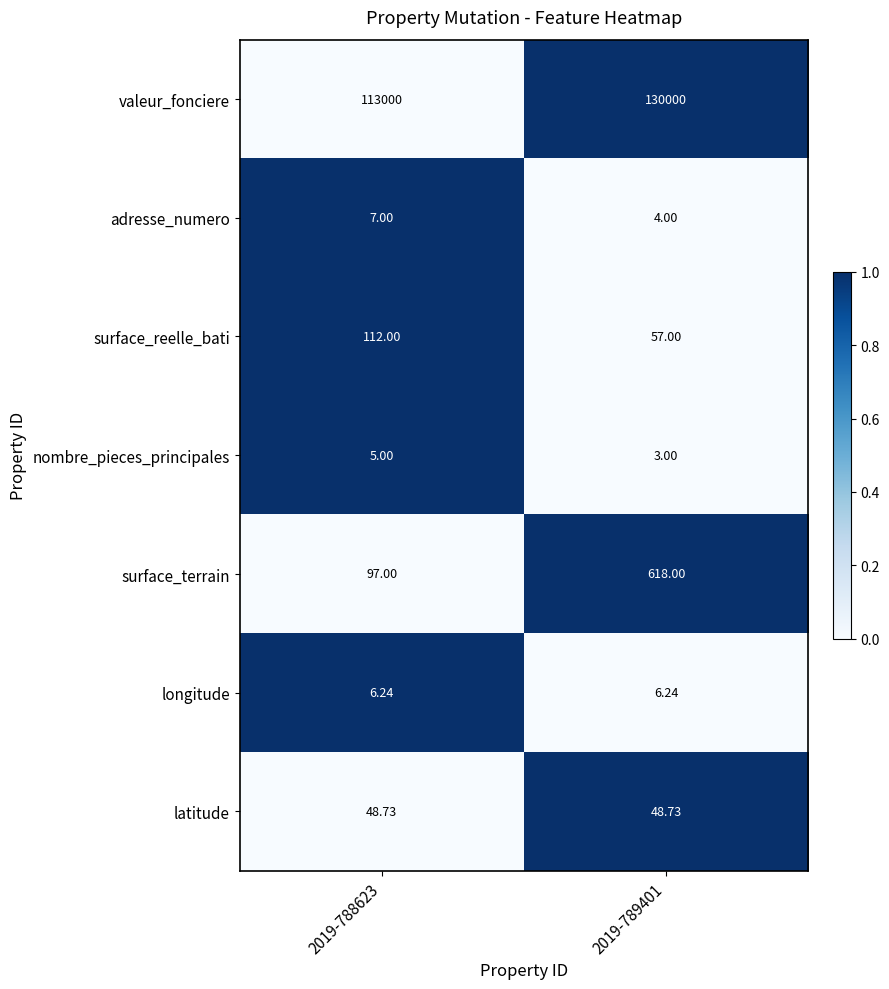

List the series in order of their peak value, lowest first.

nombre_pieces_principales, longitude, adresse_numero, latitude, surface_reelle_bati, surface_terrain, valeur_fonciere